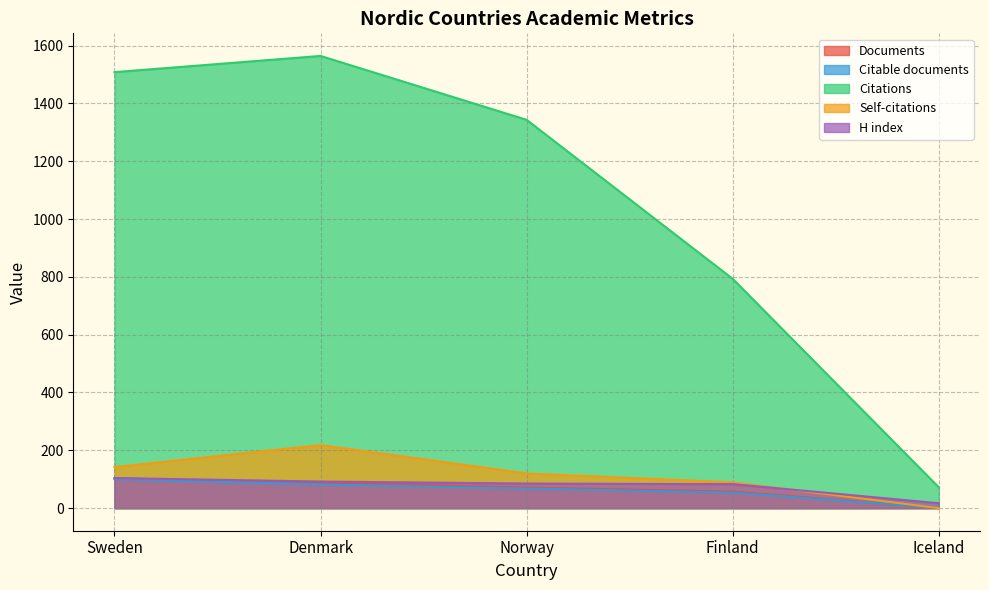

List the series in order of their peak value, lowest first.

Citable documents, Documents, H index, Self-citations, Citations